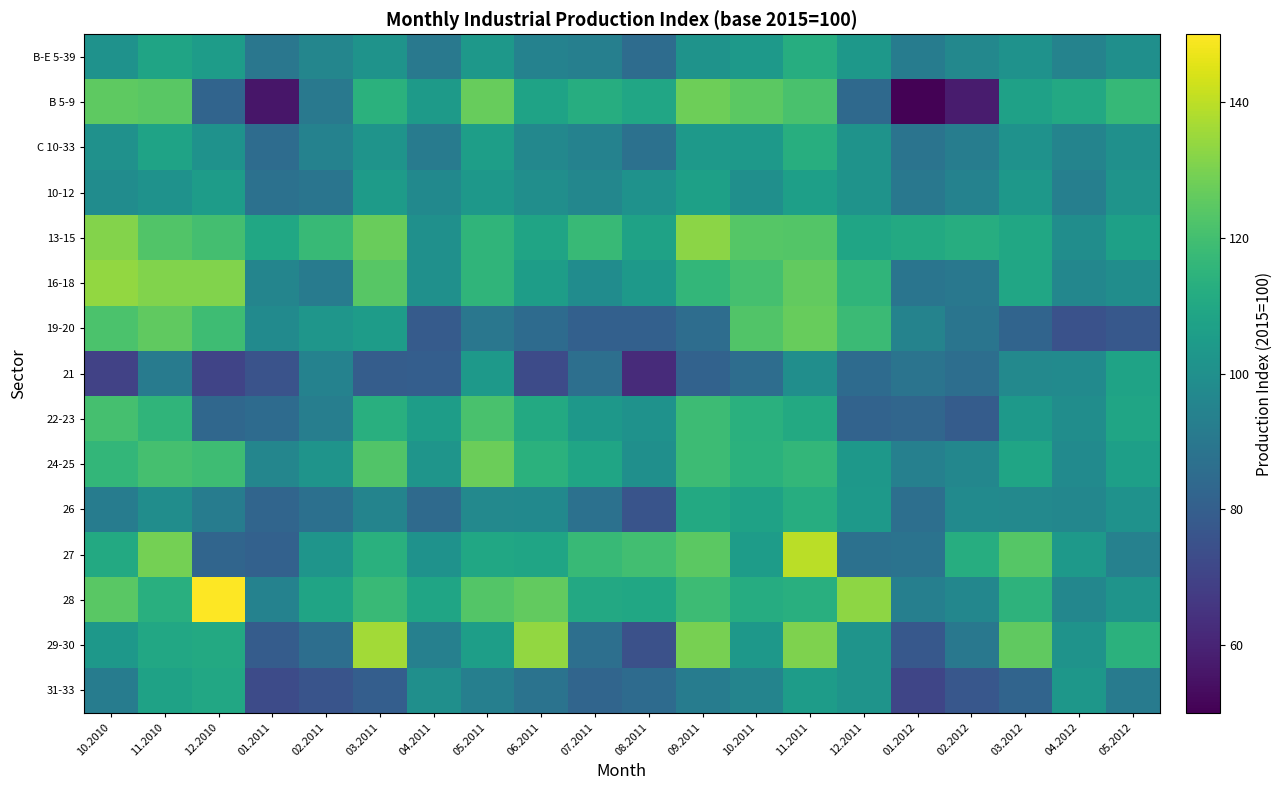

At 11.2011, list the series in order from smallest to largest.

21, 31-33, 10-12, 22-23, B-E 5-39, 26, C 10-33, 28, 24-25, B 5-9, 13-15, 16-18, 19-20, 29-30, 27